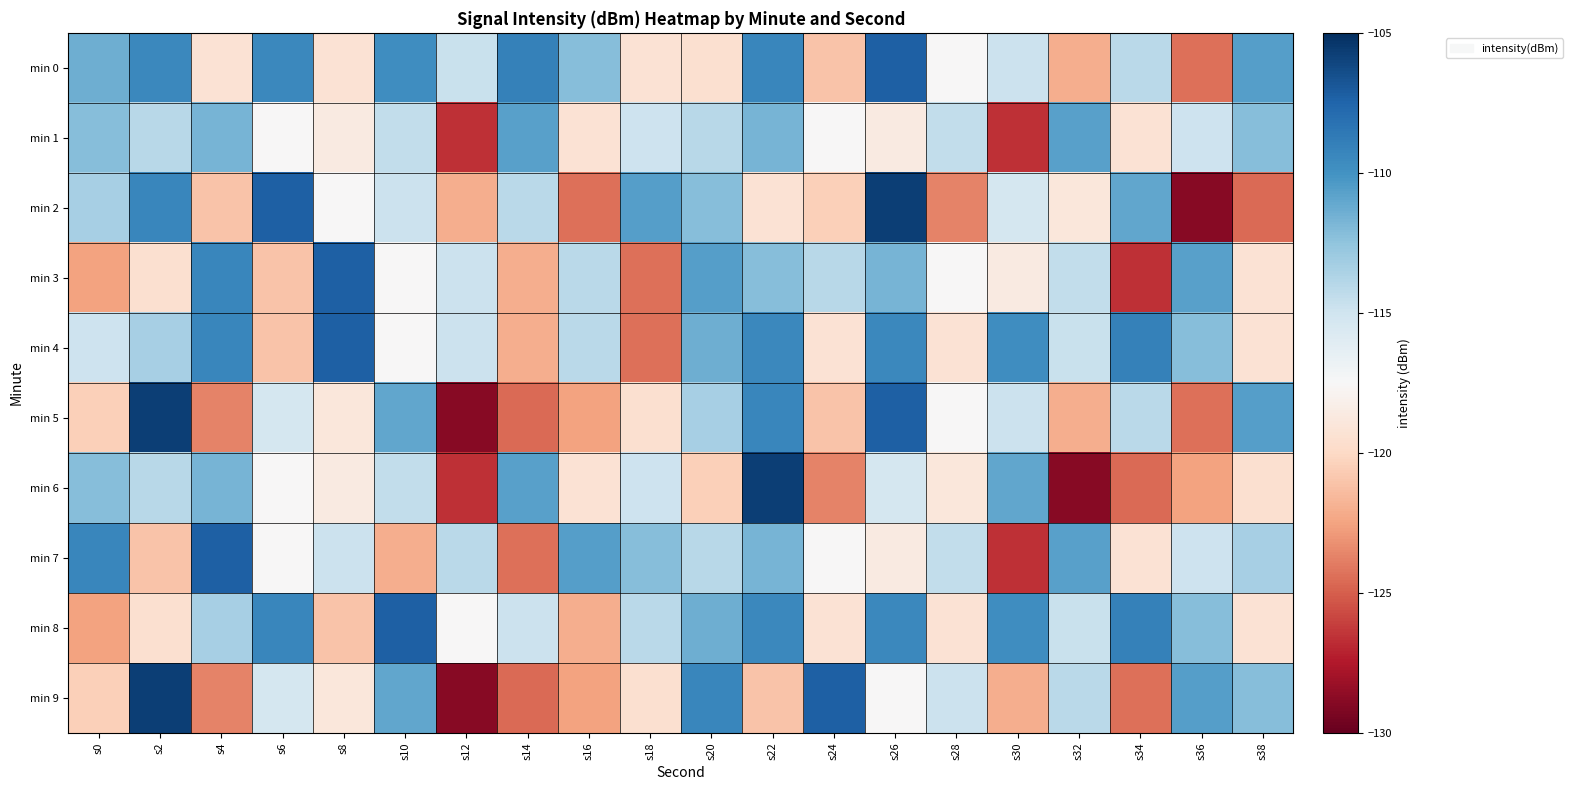

Reading left to right, extract all data points from this chart.

min 0: s0=-111.4	s2=-109.4	s4=-119.3	s6=-109.5	s8=-119.3	s10=-109.7	s12=-114.7	s14=-109.0	s16=-112.2	s18=-119.3	s20=-119.5	s22=-109.4	s24=-121.1	s26=-107.3	s28=-117.5	s30=-114.8	s32=-122.0	s34=-114.1	s36=-124.4	s38=-110.6
min 1: s0=-112.2	s2=-114.0	s4=-111.7	s6=-117.6	s8=-118.6	s10=-114.4	s12=-126.7	s14=-110.7	s16=-119.3	s18=-114.9	s20=-114.0	s22=-111.7	s24=-117.6	s26=-118.6	s28=-114.4	s30=-126.7	s32=-110.7	s34=-119.3	s36=-114.9	s38=-112.2
min 2: s0=-113.4	s2=-109.4	s4=-121.1	s6=-107.3	s8=-117.5	s10=-114.8	s12=-122.0	s14=-114.1	s16=-124.4	s18=-110.6	s20=-112.2	s22=-119.3	s24=-120.5	s26=-105.7	s28=-123.7	s30=-115.3	s32=-119.0	s34=-111.0	s36=-128.9	s38=-124.6
min 3: s0=-122.6	s2=-119.5	s4=-109.4	s6=-121.1	s8=-107.3	s10=-117.5	s12=-114.8	s14=-122.0	s16=-114.1	s18=-124.4	s20=-110.6	s22=-112.2	s24=-114.0	s26=-111.7	s28=-117.6	s30=-118.6	s32=-114.4	s34=-126.7	s36=-110.7	s38=-119.3
min 4: s0=-114.9	s2=-113.4	s4=-109.4	s6=-121.1	s8=-107.3	s10=-117.5	s12=-114.8	s14=-122.0	s16=-114.1	s18=-124.4	s20=-111.4	s22=-109.4	s24=-119.3	s26=-109.5	s28=-119.3	s30=-109.7	s32=-114.7	s34=-109.0	s36=-112.2	s38=-119.3
min 5: s0=-120.5	s2=-105.7	s4=-123.7	s6=-115.3	s8=-119.0	s10=-111.0	s12=-128.9	s14=-124.6	s16=-122.6	s18=-119.5	s20=-113.4	s22=-109.4	s24=-121.1	s26=-107.3	s28=-117.5	s30=-114.8	s32=-122.0	s34=-114.1	s36=-124.4	s38=-110.6
min 6: s0=-112.2	s2=-114.0	s4=-111.7	s6=-117.6	s8=-118.6	s10=-114.4	s12=-126.7	s14=-110.7	s16=-119.3	s18=-114.9	s20=-120.5	s22=-105.7	s24=-123.7	s26=-115.3	s28=-119.0	s30=-111.0	s32=-128.9	s34=-124.6	s36=-122.6	s38=-119.5
min 7: s0=-109.4	s2=-121.1	s4=-107.3	s6=-117.5	s8=-114.8	s10=-122.0	s12=-114.1	s14=-124.4	s16=-110.6	s18=-112.2	s20=-114.0	s22=-111.7	s24=-117.6	s26=-118.6	s28=-114.4	s30=-126.7	s32=-110.7	s34=-119.3	s36=-114.9	s38=-113.4
min 8: s0=-122.6	s2=-119.5	s4=-113.4	s6=-109.4	s8=-121.1	s10=-107.3	s12=-117.5	s14=-114.8	s16=-122.0	s18=-114.1	s20=-111.4	s22=-109.4	s24=-119.3	s26=-109.5	s28=-119.3	s30=-109.7	s32=-114.7	s34=-109.0	s36=-112.2	s38=-119.3
min 9: s0=-120.5	s2=-105.7	s4=-123.7	s6=-115.3	s8=-119.0	s10=-111.0	s12=-128.9	s14=-124.6	s16=-122.6	s18=-119.5	s20=-109.4	s22=-121.1	s24=-107.3	s26=-117.5	s28=-114.8	s30=-122.0	s32=-114.1	s34=-124.4	s36=-110.6	s38=-112.2